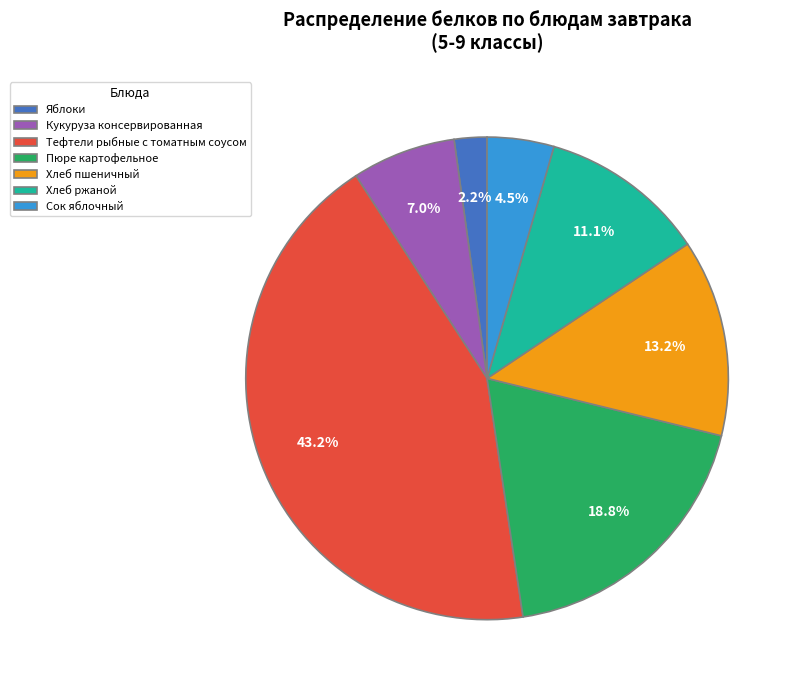

Approximately how many times larger is the value at Пюре картофельное compared to Хлеб пшеничный?

1.4